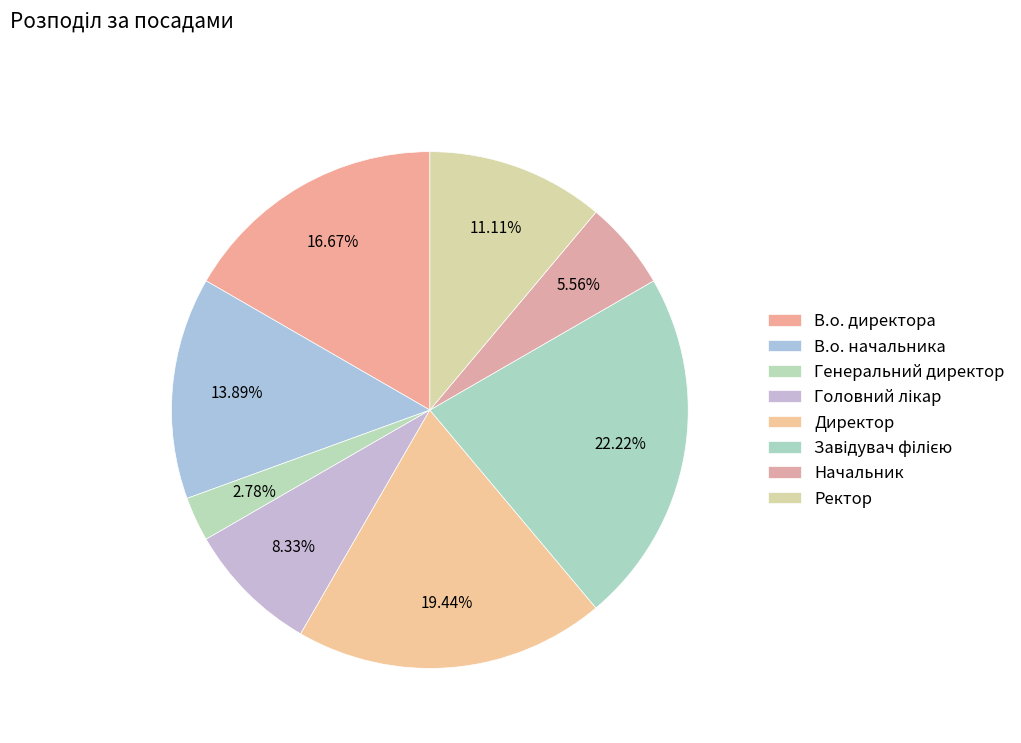

Count the number of slices in the pie.

8